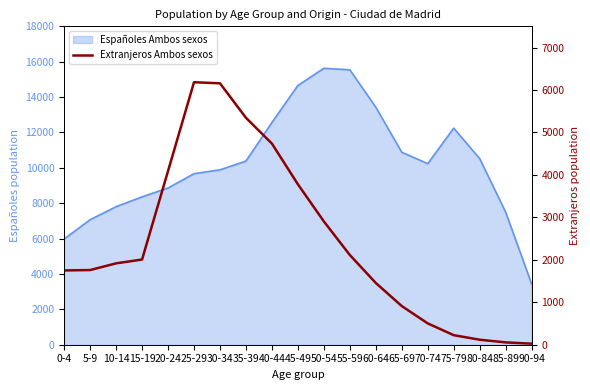

What value does the data have at 80-84, to the nearest 10?

120